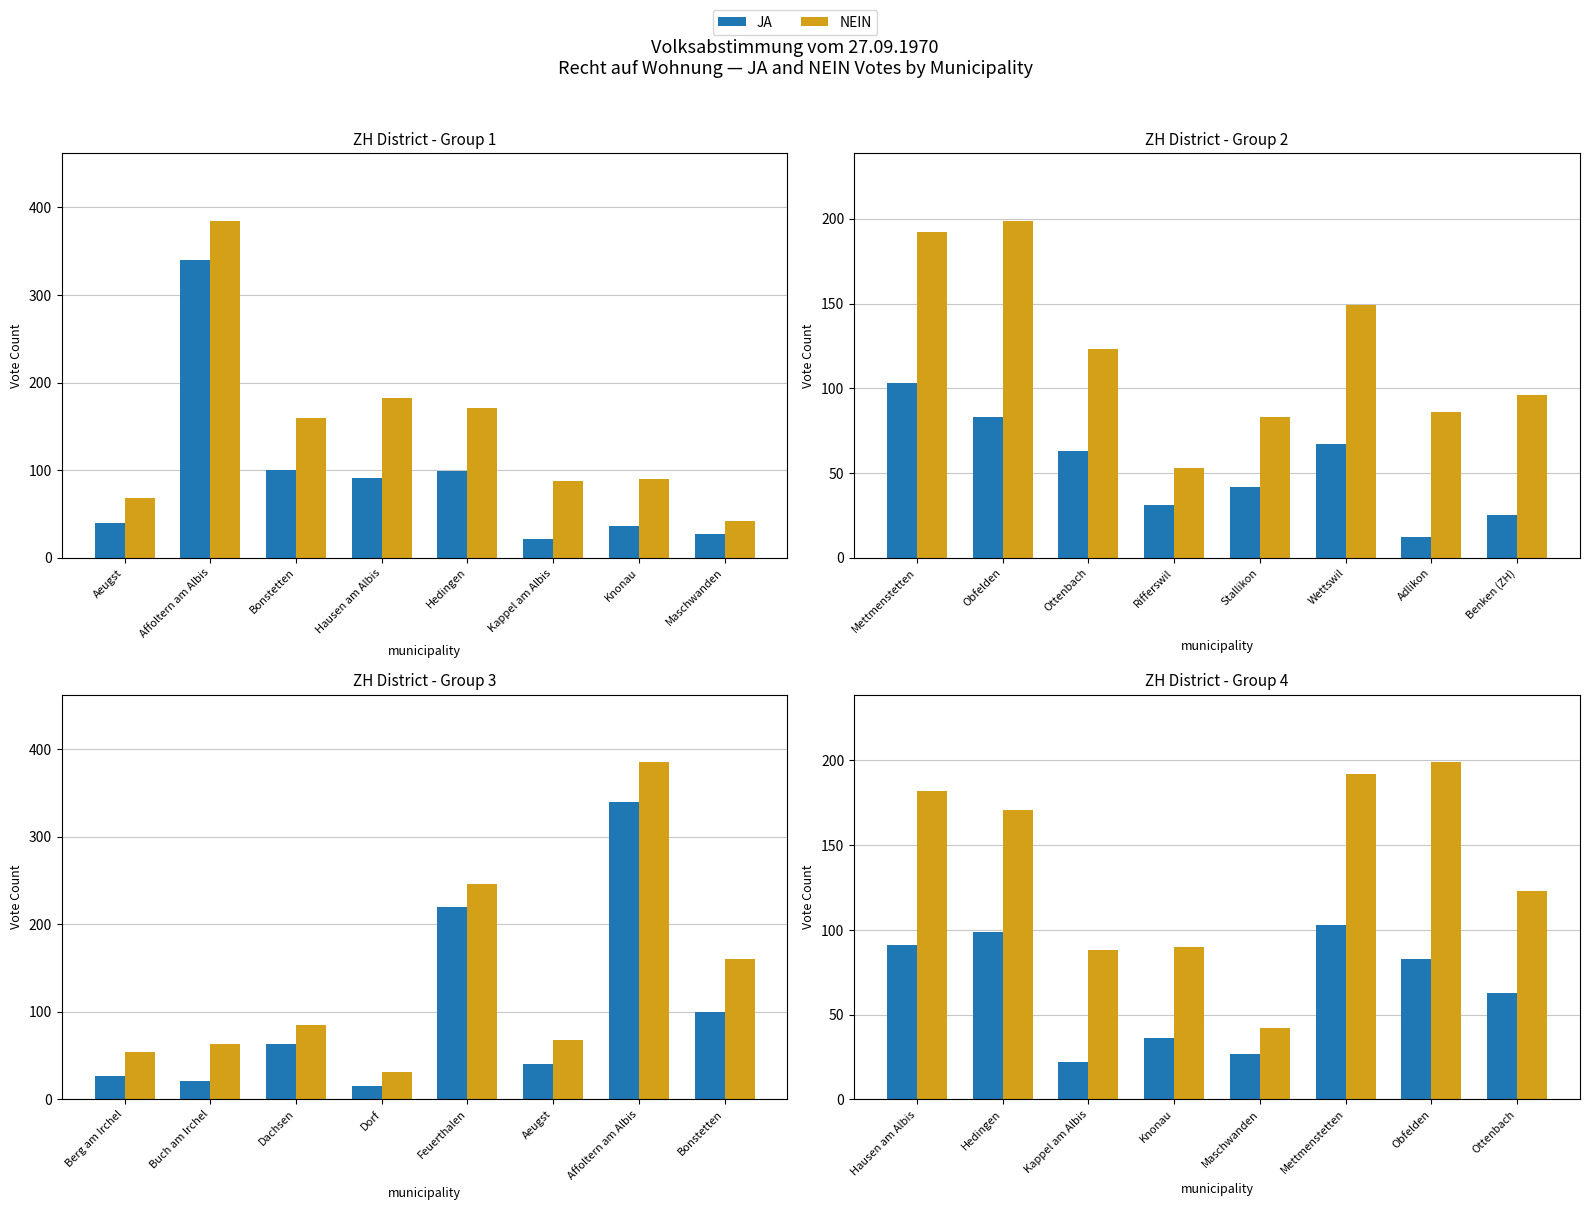

What is the label of the 3rd bar from the right?

Mettmenstetten